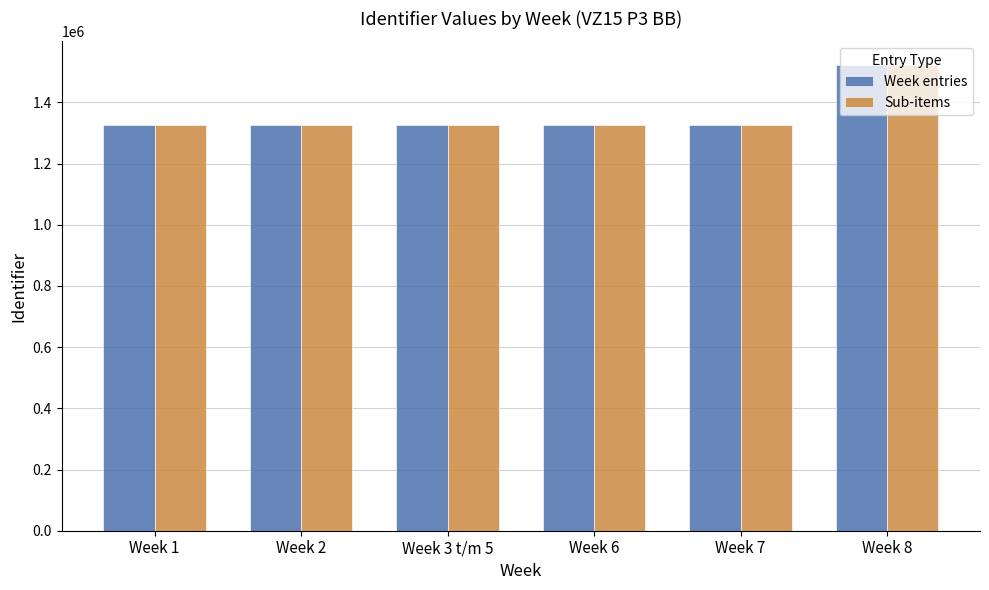

Does the chart contain stacked bars?

No